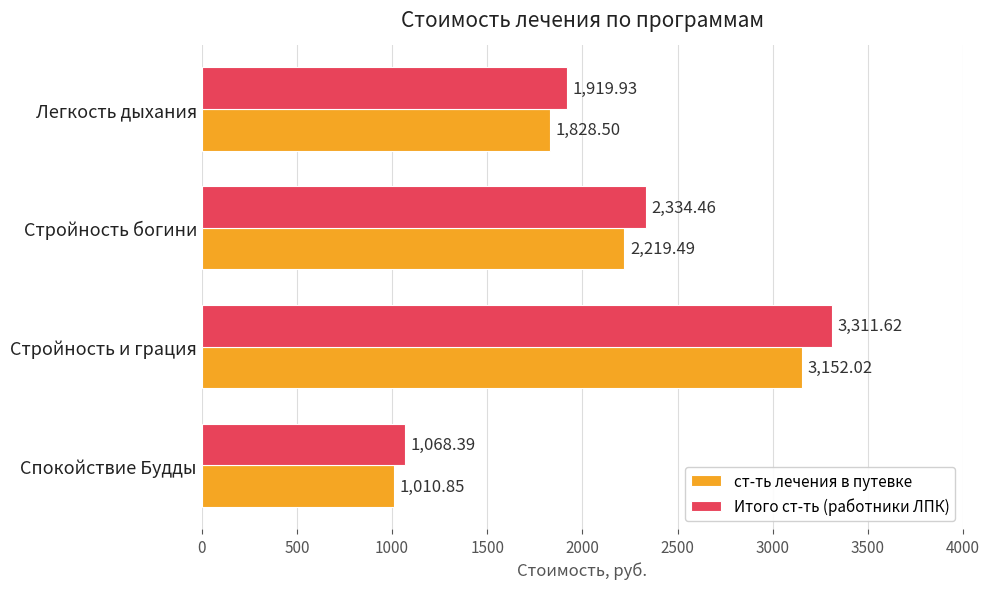

What is the difference between the maximum and second lowest values in the Итого ст-ть (работники ЛПК) series?

1391.7